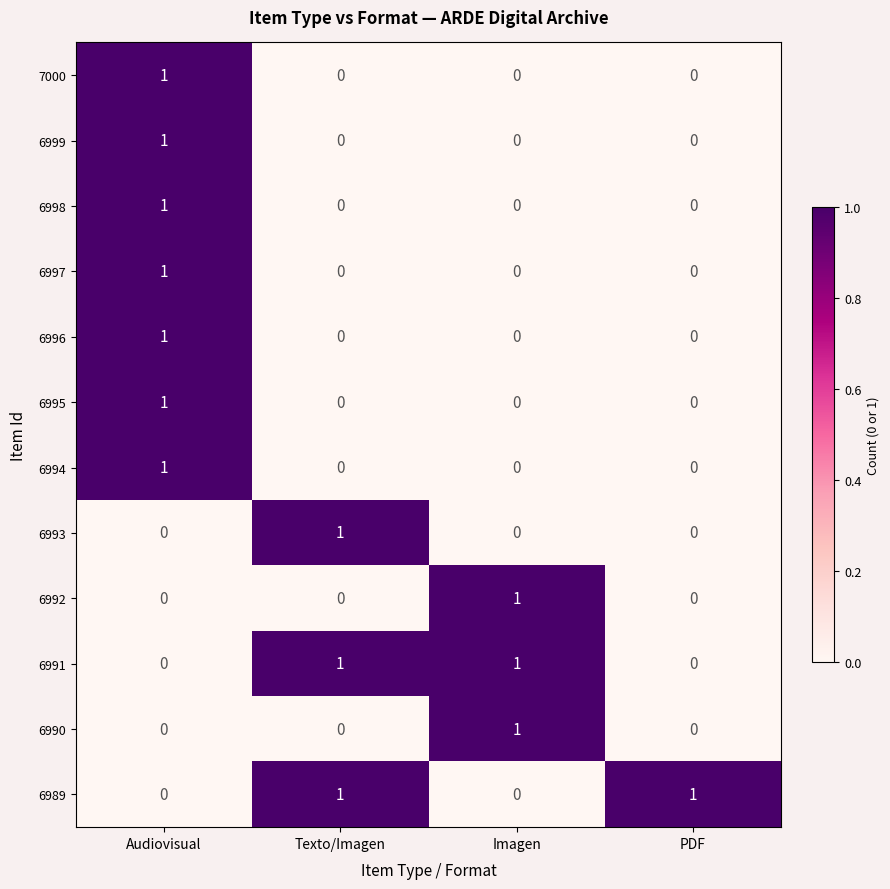

The value of 6989 at Imagen is 0. True or false?

True